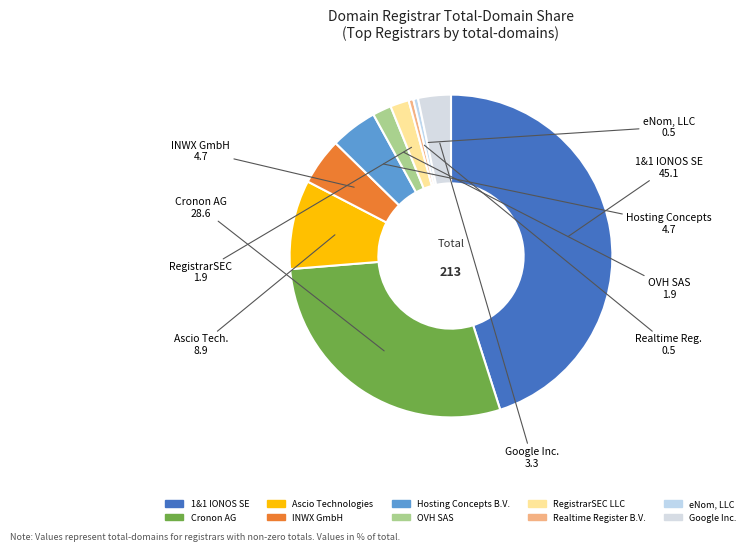

How many segments does this pie chart have?

10